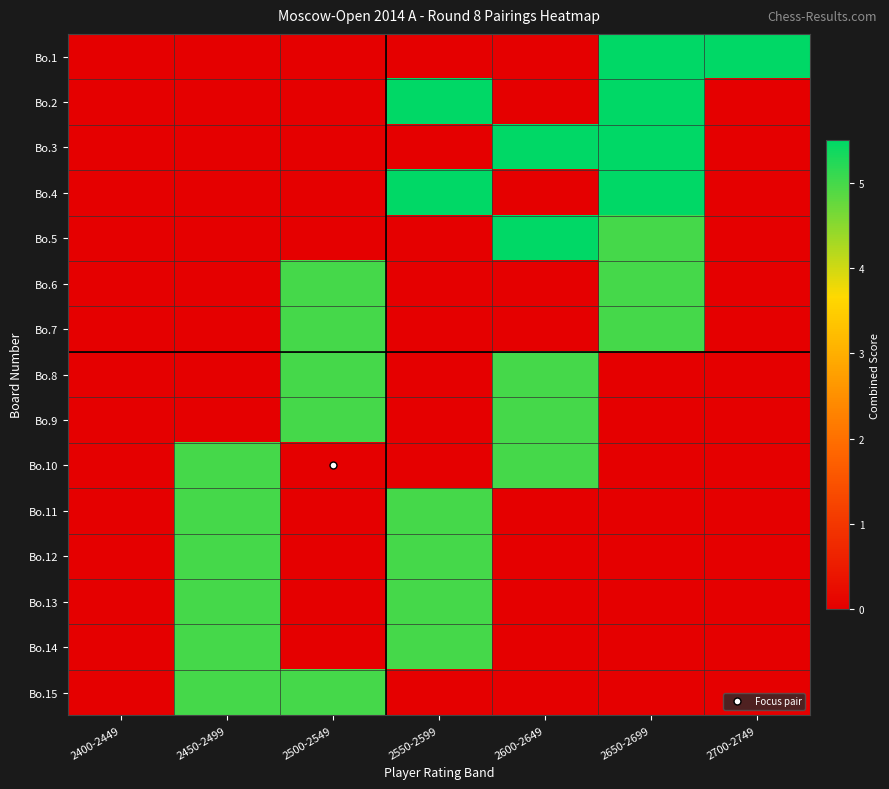

At how many categories does at least one series exceed 0?

6